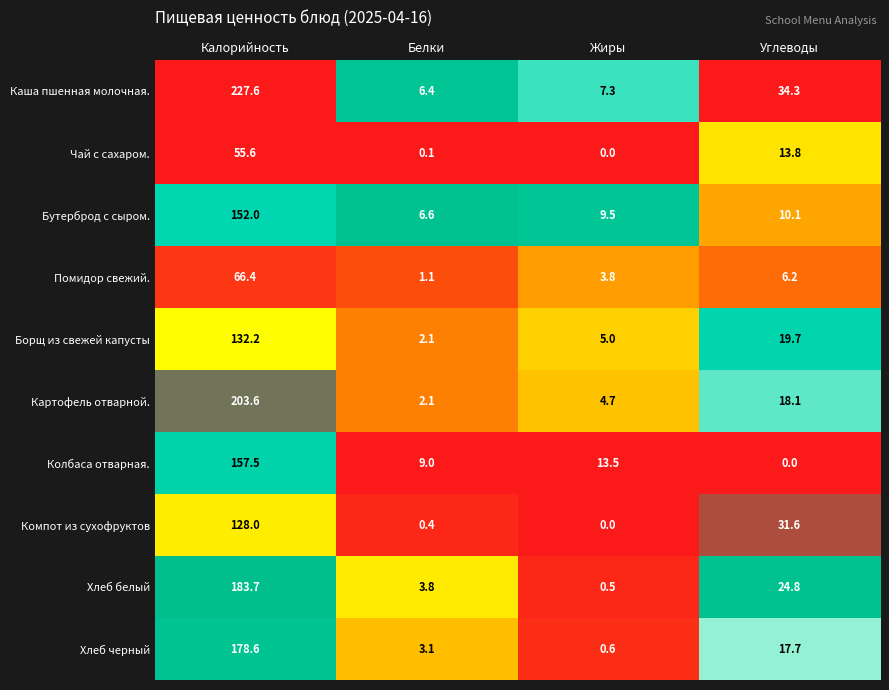

Rank the series by their maximum value, from lowest to highest.

Чай с сахаром., Помидор свежий., Компот из сухофруктов, Борщ из свежей капусты, Бутерброд с сыром., Колбаса отварная., Хлеб черный, Хлеб белый, Картофель отварной., Каша пшенная молочная.